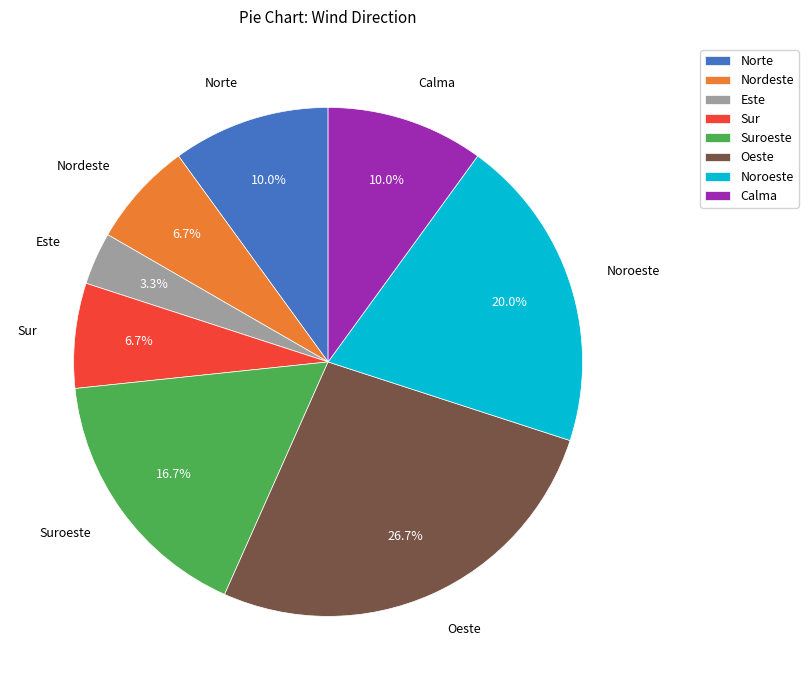

To the nearest percent, what is the average slice percentage?

12%